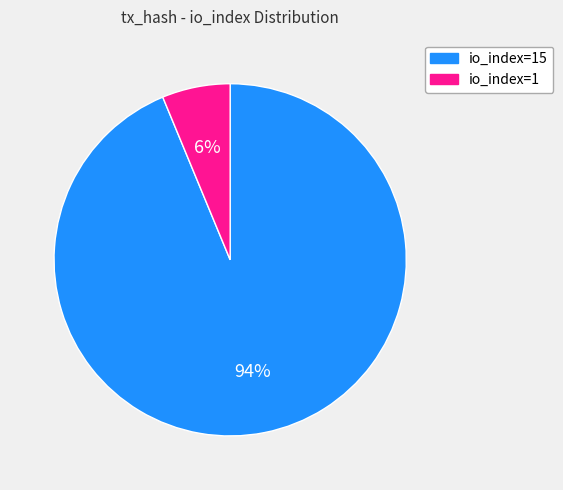

True or false: io_index=1 accounts for 1% of the total.

False